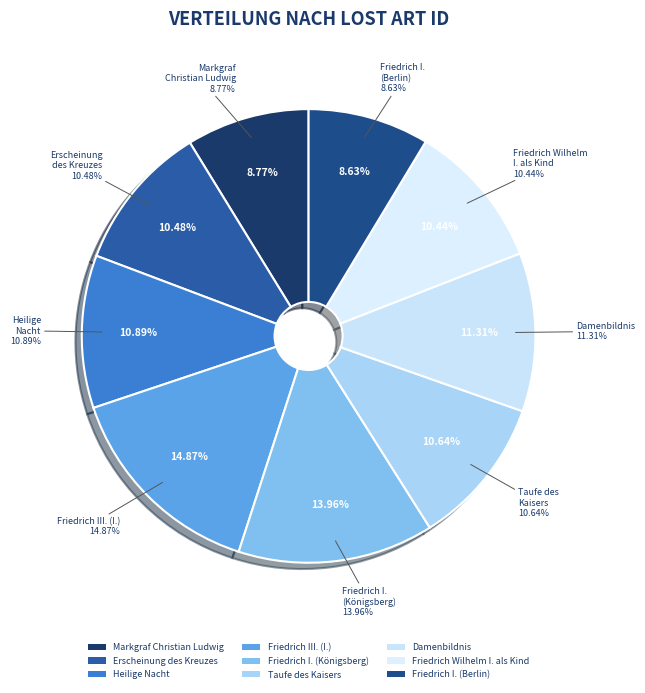

What is the largest slice in the pie chart?

Friedrich III. (I.)